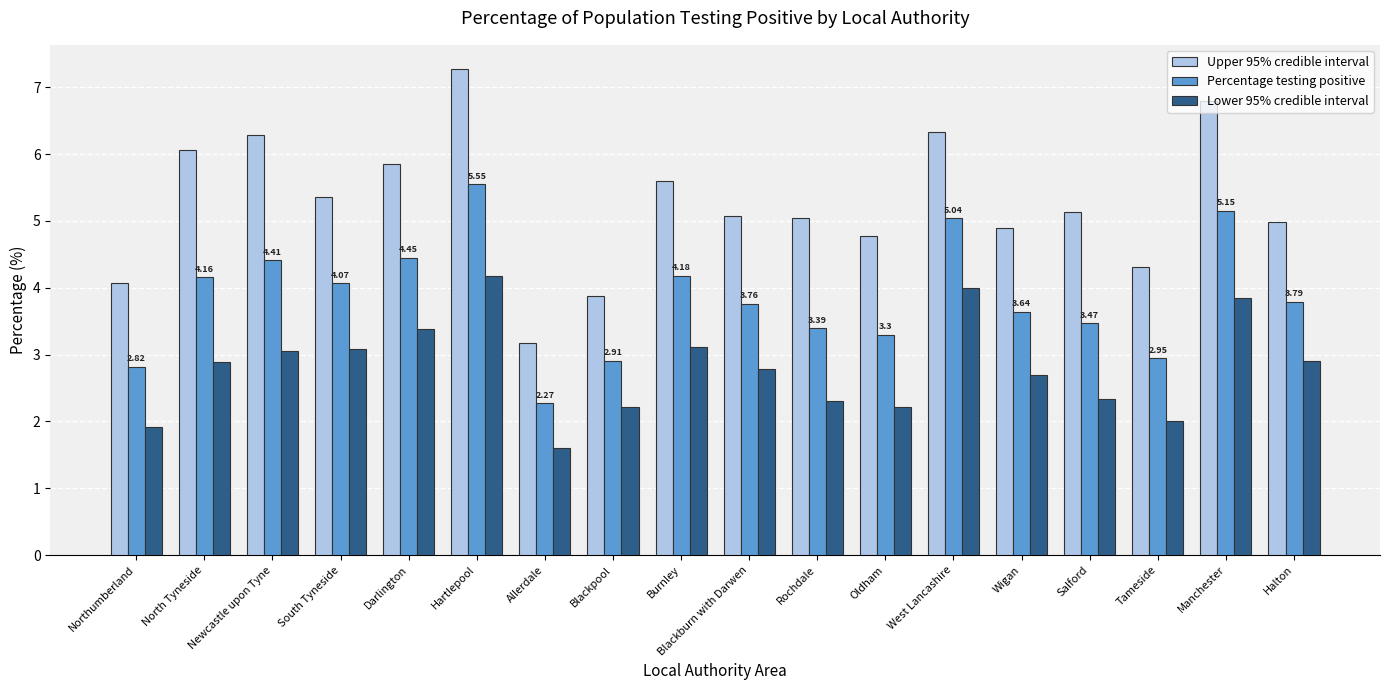

Where does the Percentage testing positive series first go above 3?

North Tyneside